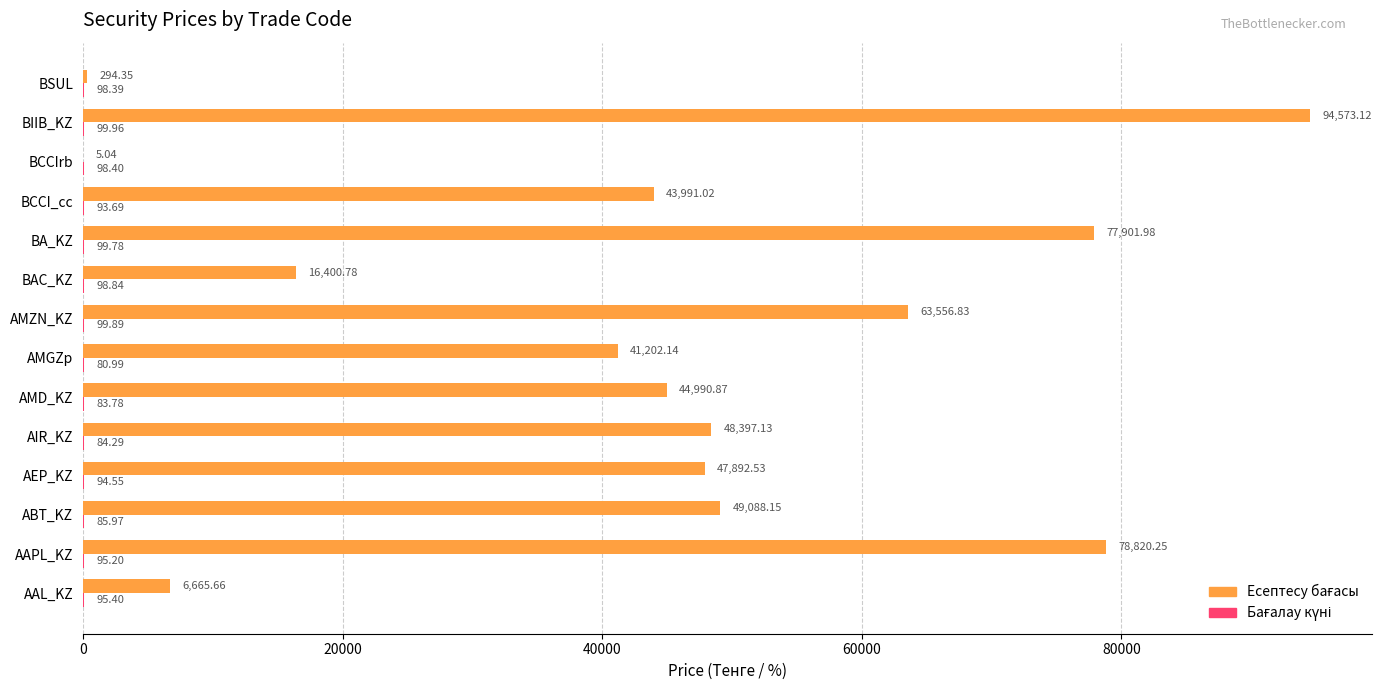

At which category is the sum across all series the highest?

BIIB_KZ